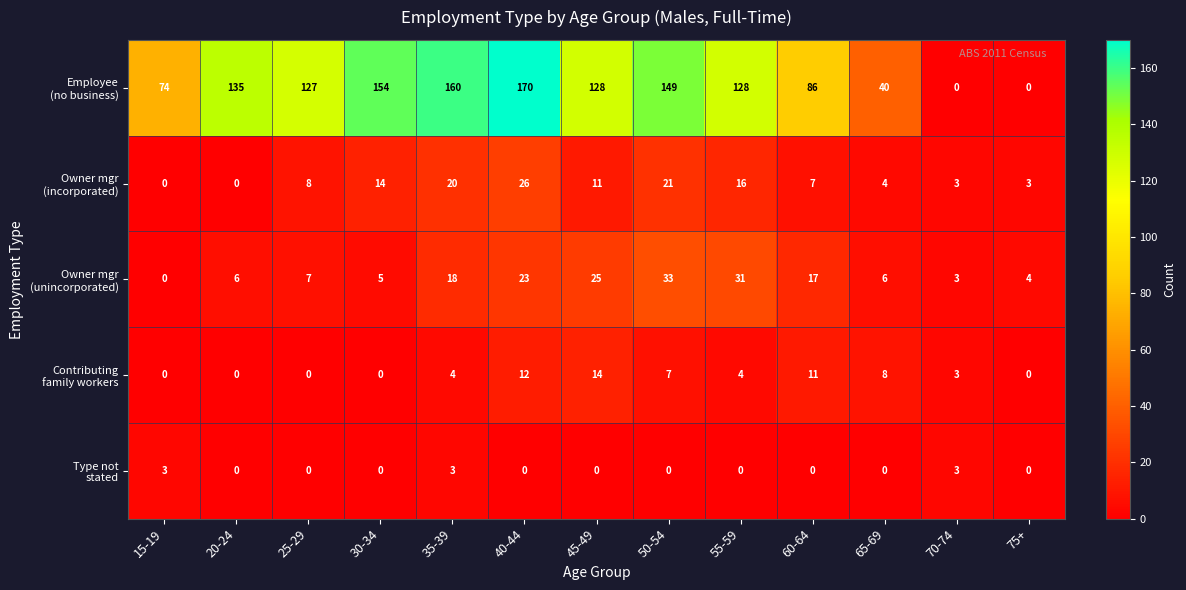

What is the total value across all series at 20-24?

141